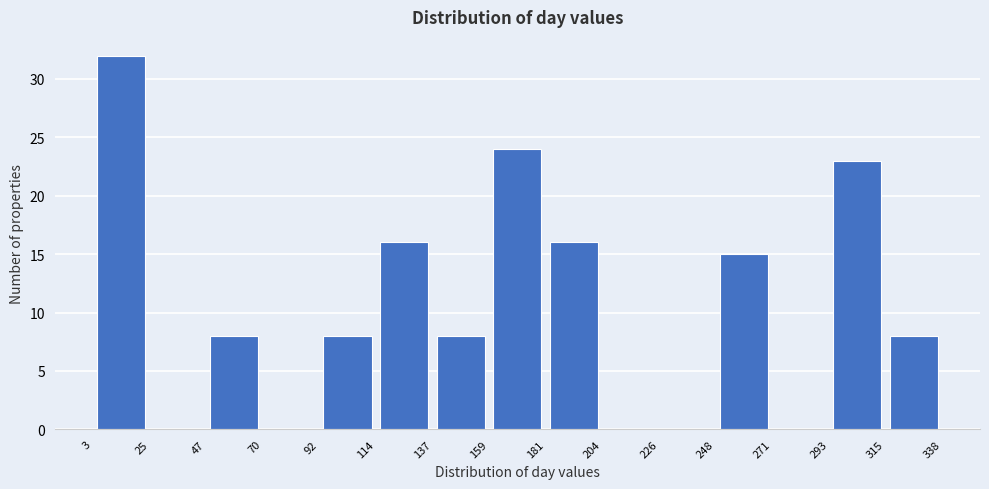

Reading left to right, list every bar in this chart as the range it spans on the x-axis followed by its height. The values are not printed on the chart, so give them approximately, as read against the axis.

3 to 25: 32
25 to 47: 0
47 to 70: 8
70 to 92: 0
92 to 114: 8
114 to 137: 16
137 to 159: 8
159 to 181: 24
181 to 204: 16
204 to 226: 0
226 to 248: 0
248 to 271: 15
271 to 293: 0
293 to 315: 23
315 to 338: 8